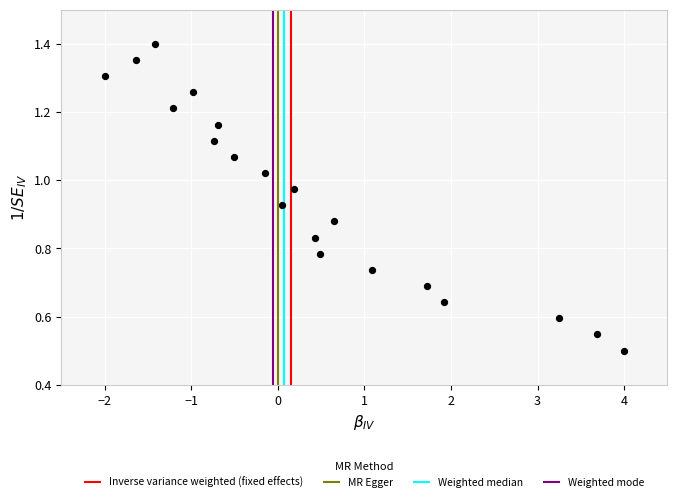

What is the range of X values (max minus min)?

6.0